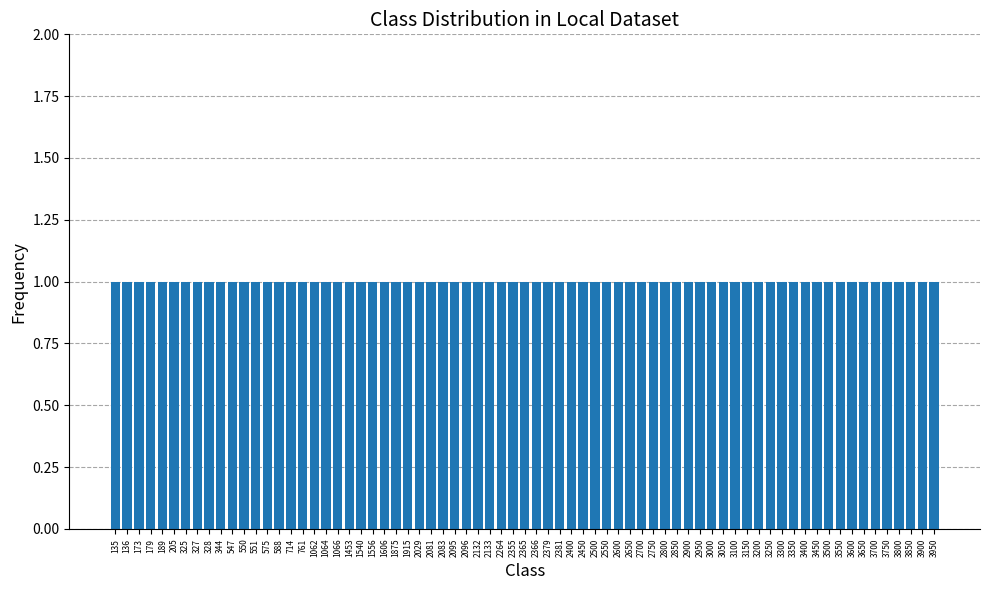

Which category has the lowest value across all series?

135